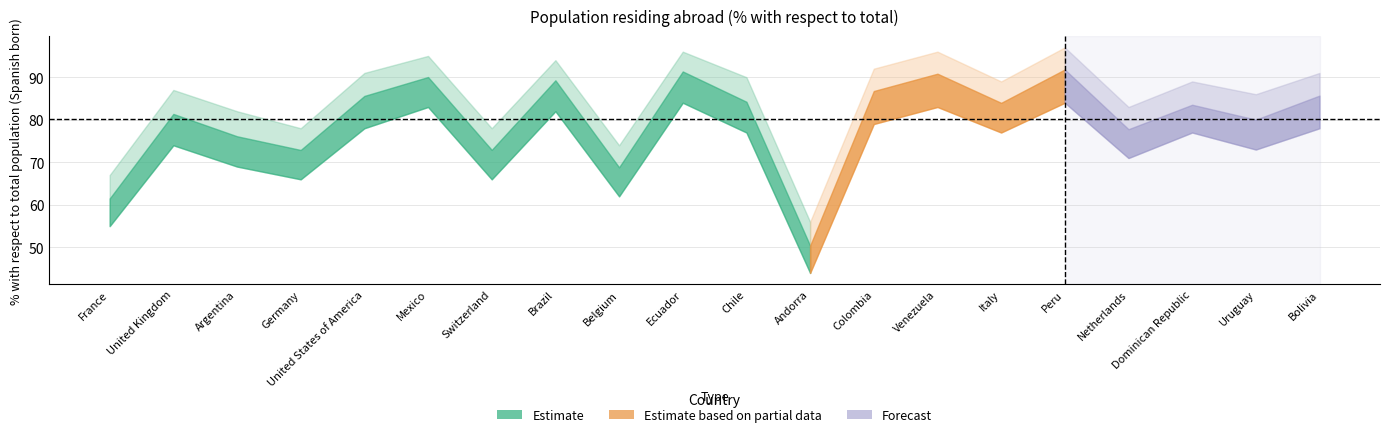

Is it true that Forecast equals 152.3 at Venezuela?

False